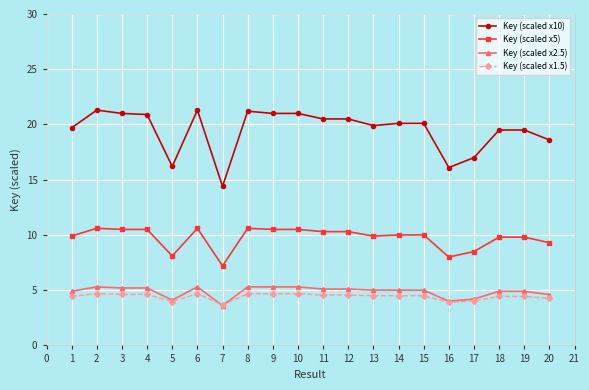

What is the difference between the second highest and second lowest values in the Key (scaled x5) series?

2.6